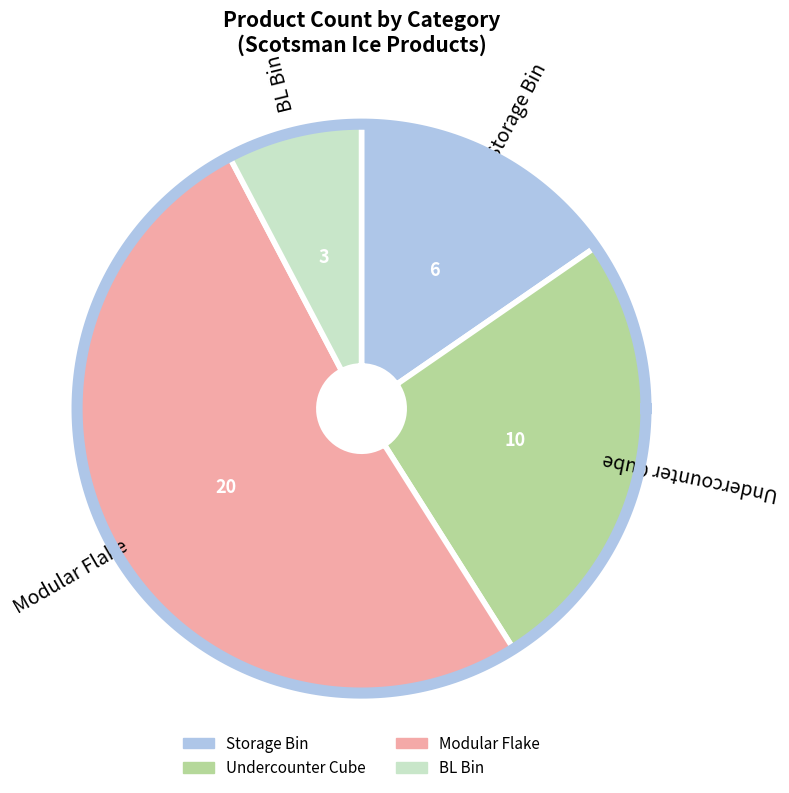

True or false: Modular Flake accounts for 51% of the total.

True